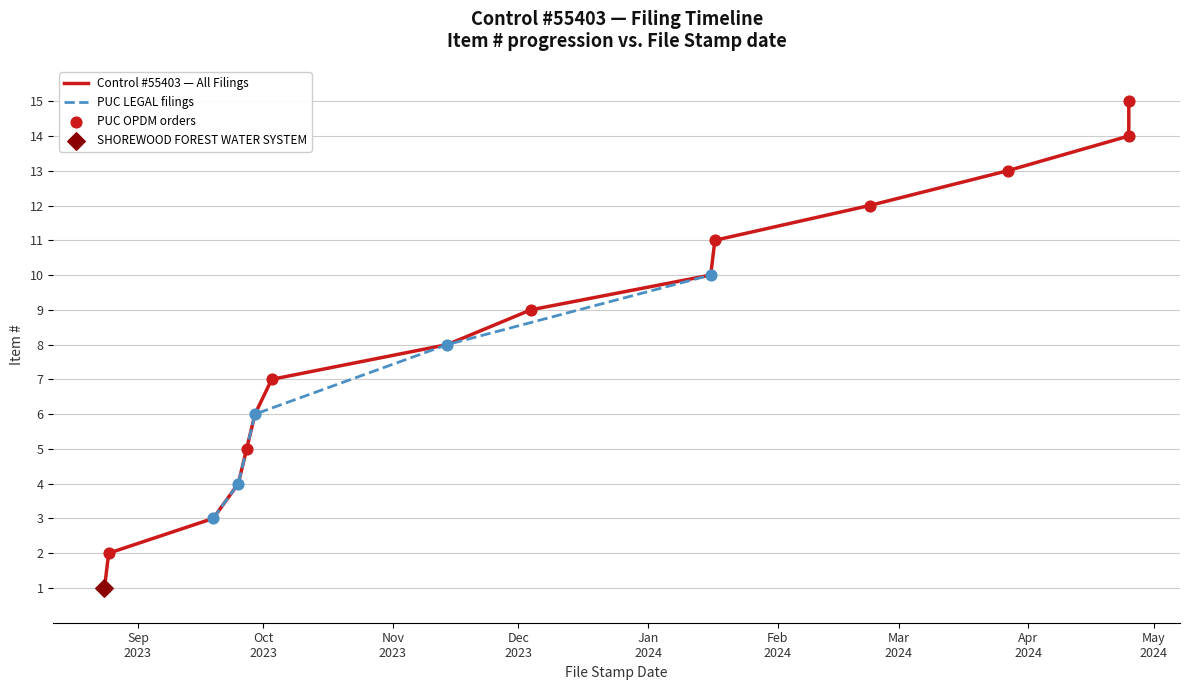

Between 2023-08-24 and 2023-12-04, which is larger?

2023-12-04